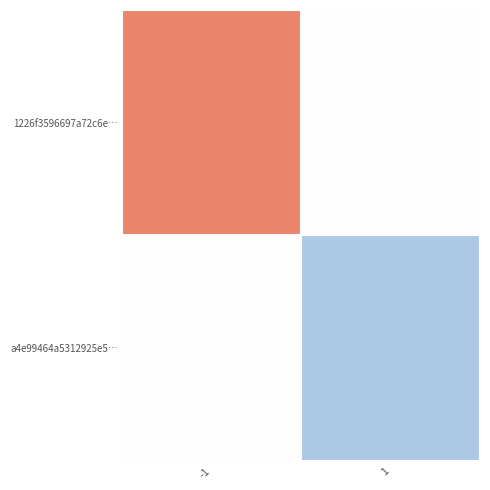

Reading right to left, extract all data points from this chart.

1226f3596697a72c6e…: 1=0	-1=-8
a4e99464a5312925e5…: 1=3	-1=0